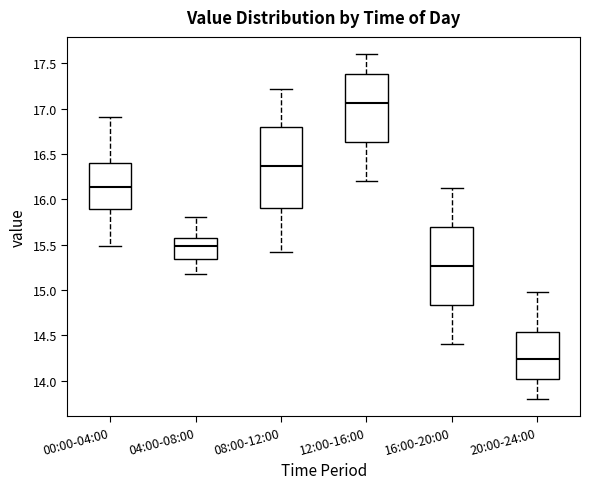

Which box has the lowest median line?

20:00-24:00